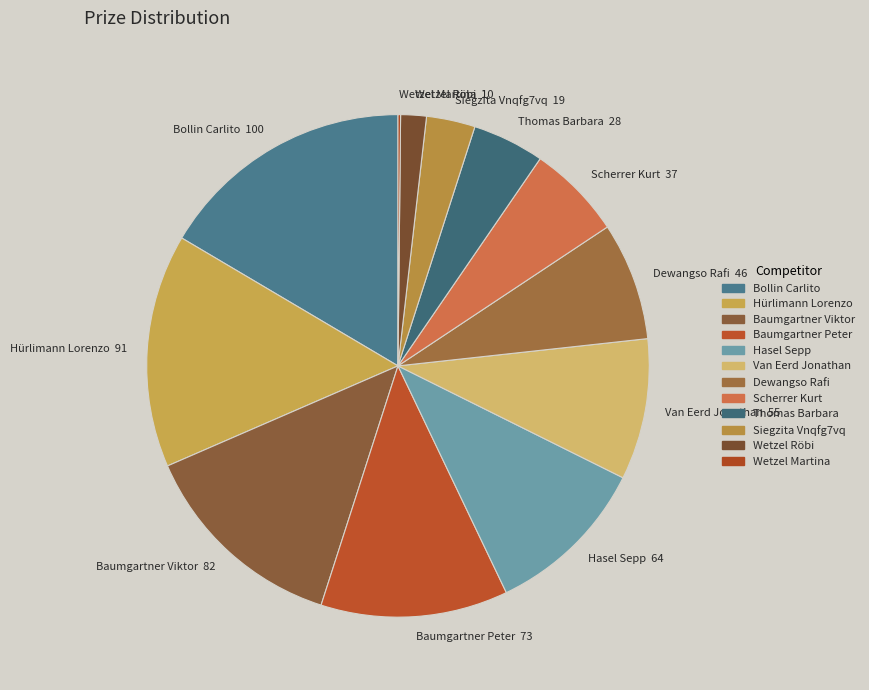

The Hasel Sepp slice represents 11% of the pie. True or false?

True